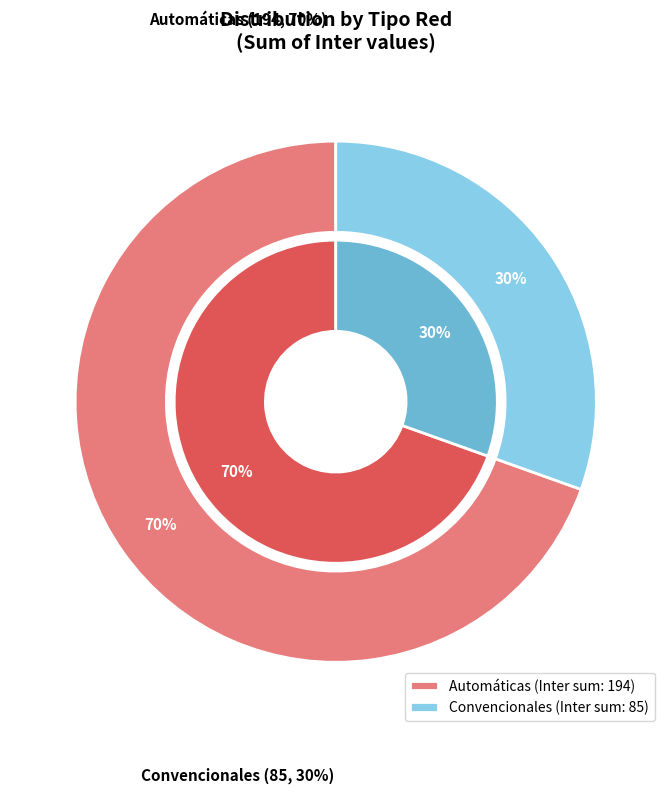

Is 3 the majority of the pie?

No